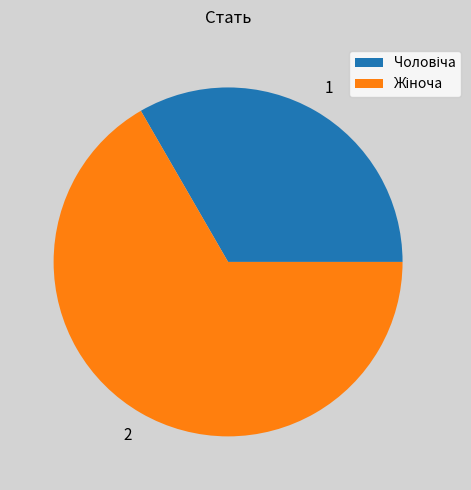

Is there a majority slice in this chart?

Yes